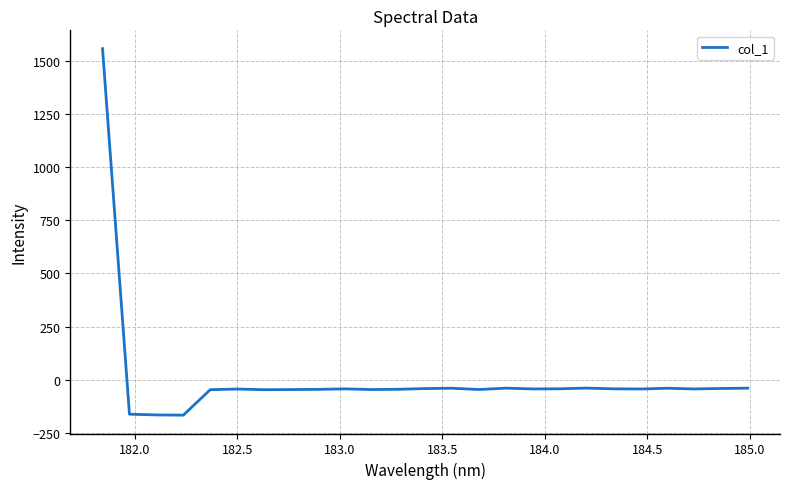

What is the greatest value displayed?

1557.0